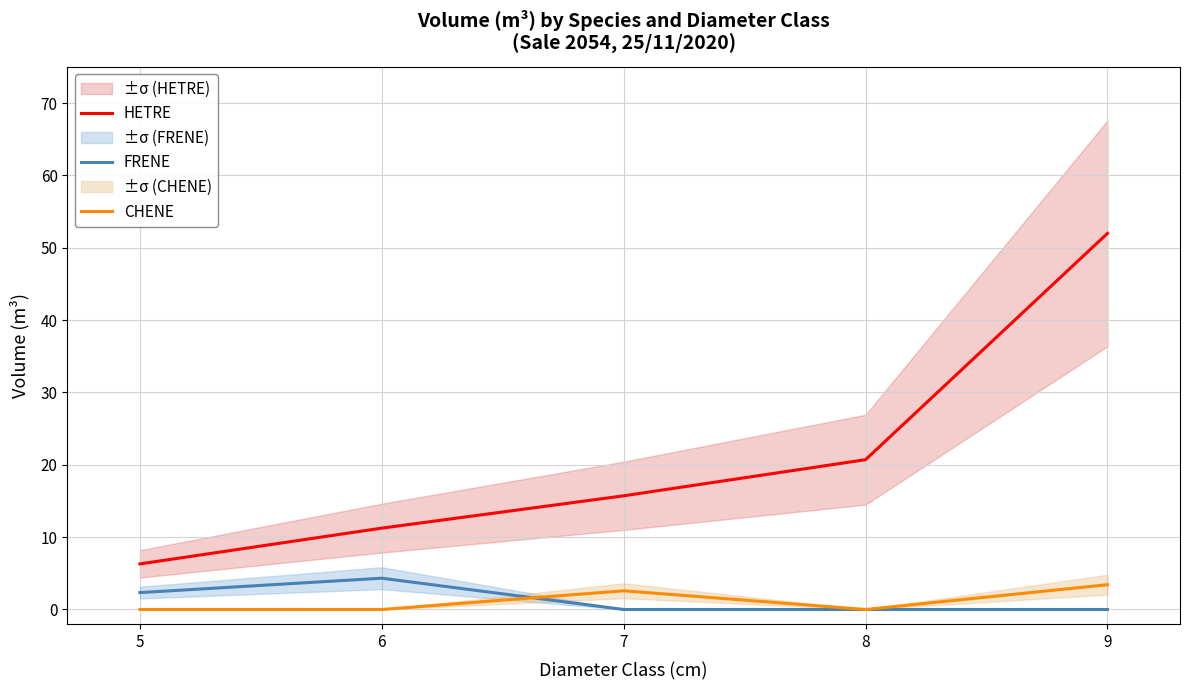

At 6, list the series in order from largest to smallest.

HETRE, FRENE, CHENE